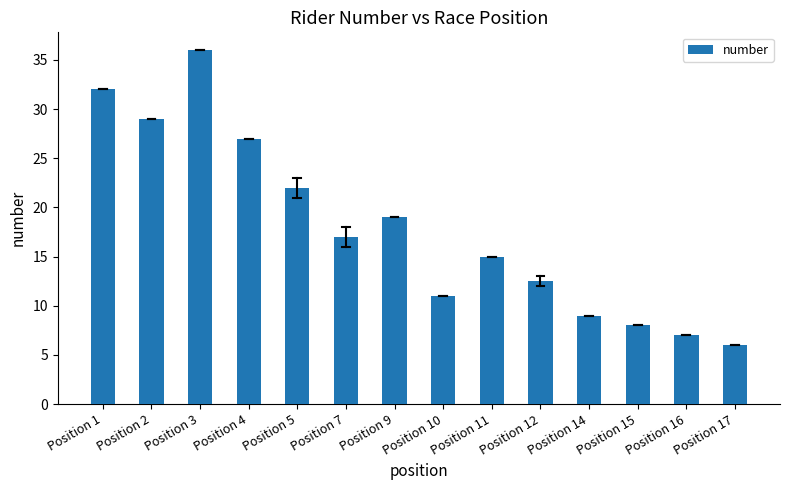

What is the maximum value shown in the chart?

36.0